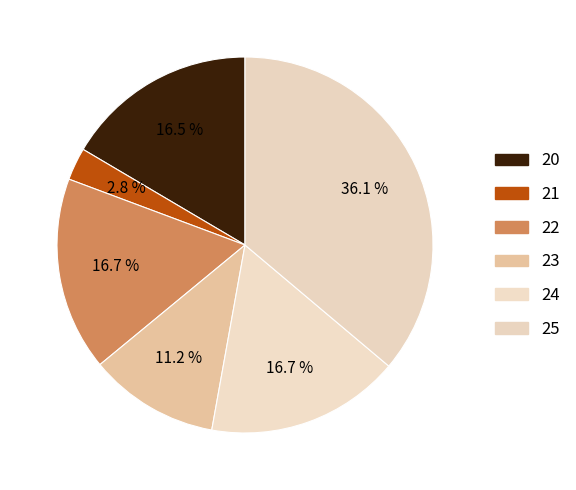

To the nearest percent, what is the average slice percentage?

17%